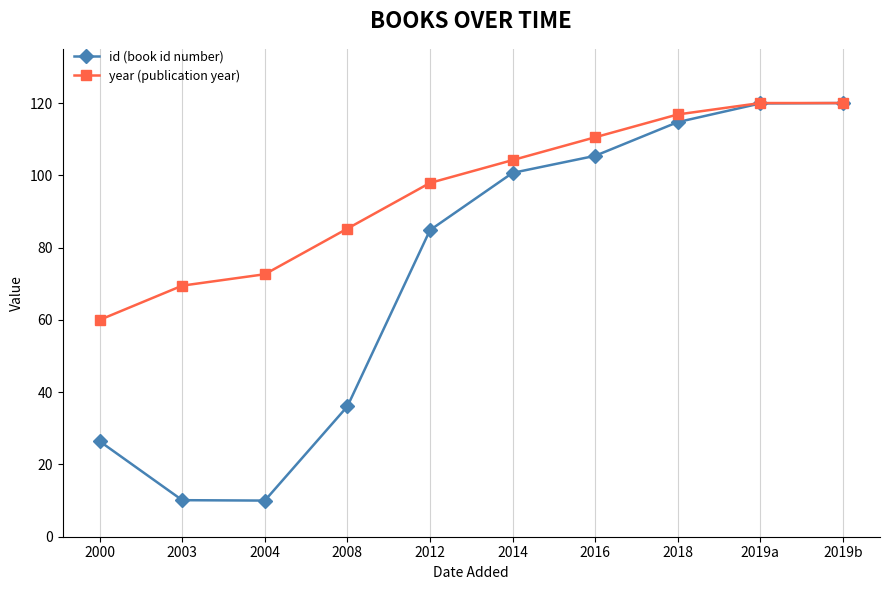

How many lines are shown in the chart?

2